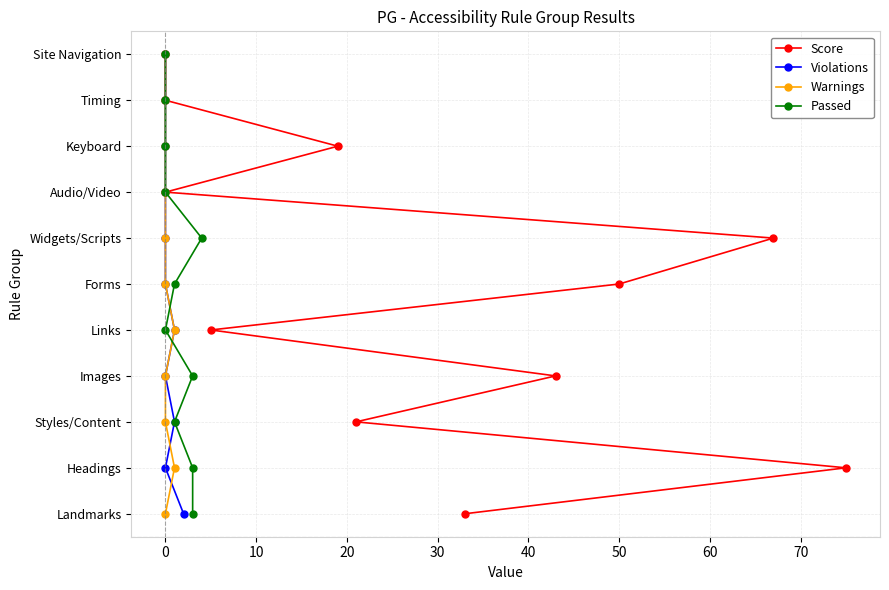

Count the number of data series in this chart.

4